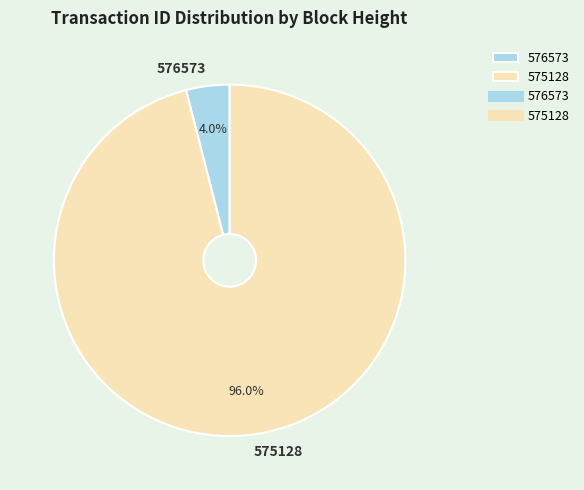

Count the number of slices in the pie.

2